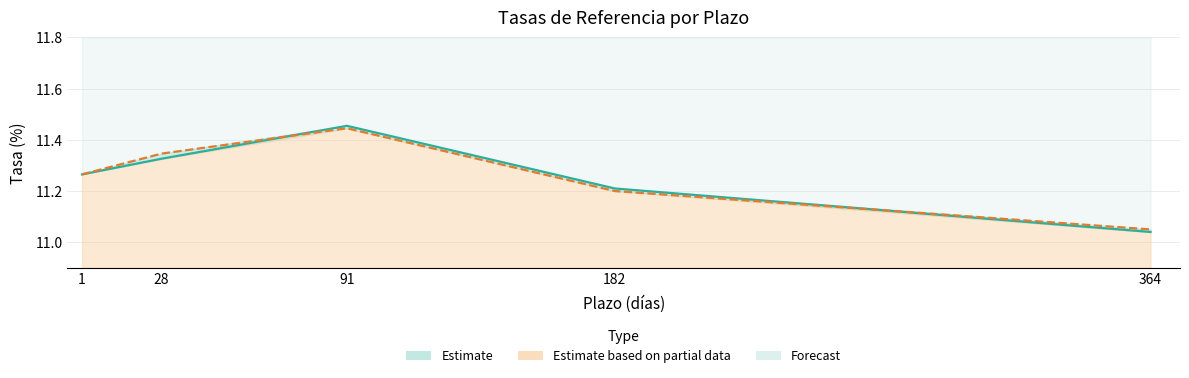

What is the sum of all Valor Ayer values?

56.3